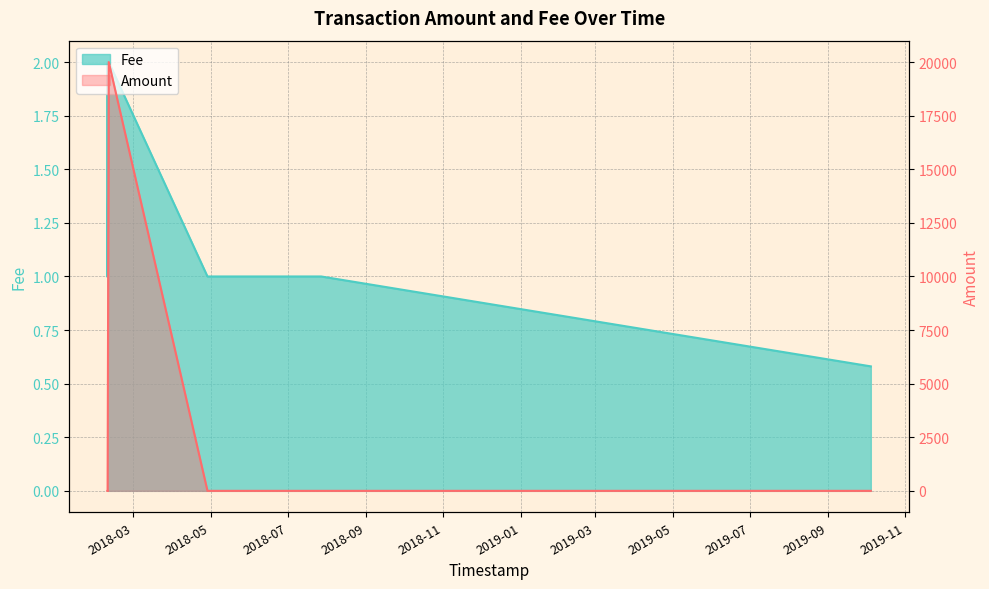

Does the chart have visible grid lines?

Yes